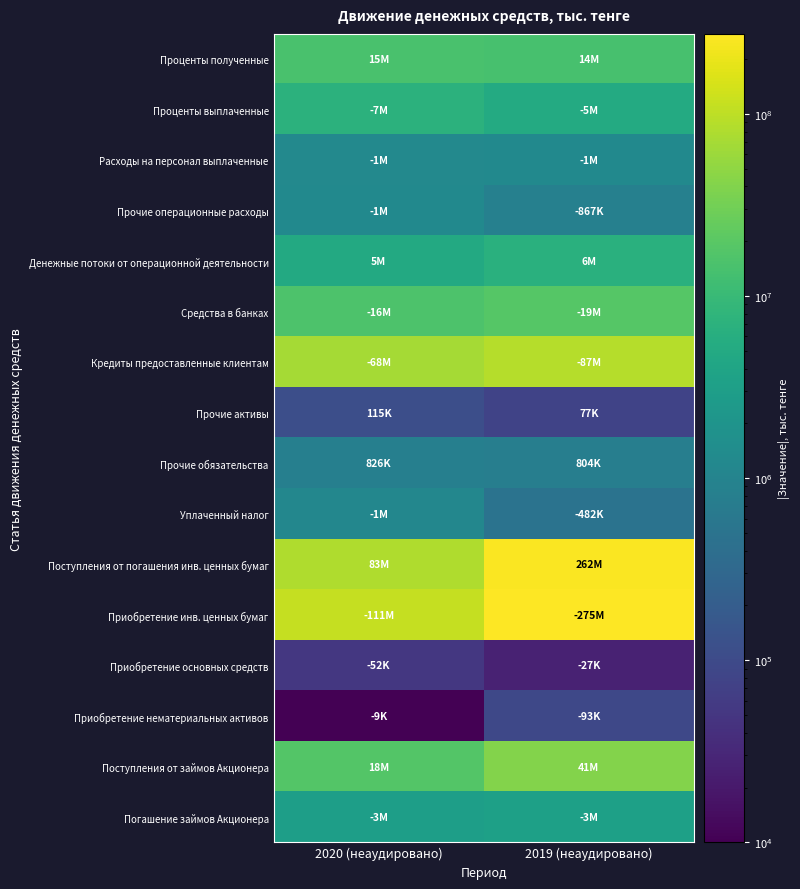

Reading left to right, extract all data points from this chart.

Проценты полученные: 2020 (неаудировано)=14559084	2019 (неаудировано)=13838114
Проценты выплаченные: 2020 (неаудировано)=7009606	2019 (неаудировано)=5218803
Расходы на персонал выплаченные: 2020 (неаудировано)=1212036	2019 (неаудировано)=1256315
Прочие операционные расходы: 2020 (неаудировано)=1276338	2019 (неаудировано)=867426
Денежные потоки от операционной деятельности: 2020 (неаудировано)=5061104	2019 (неаудировано)=6495570
Средства в банках: 2020 (неаудировано)=16006381	2019 (неаудировано)=18839393
Кредиты предоставленные клиентам: 2020 (неаудировано)=68318520	2019 (неаудировано)=87490941
Прочие активы: 2020 (неаудировано)=114705	2019 (неаудировано)=77112
Прочие обязательства: 2020 (неаудировано)=825769	2019 (неаудировано)=803887
Уплаченный налог: 2020 (неаудировано)=1115051	2019 (неаудировано)=482337
Поступления от погашения инв. ценных бумаг: 2020 (неаудировано)=83049998	2019 (неаудировано)=262176976
Приобретение инв. ценных бумаг: 2020 (неаудировано)=111343294	2019 (неаудировано)=275466269
Приобретение основных средств: 2020 (неаудировано)=51682	2019 (неаудировано)=26654
Приобретение нематериальных активов: 2020 (неаудировано)=9487	2019 (неаудировано)=92512
Поступления от займов Акционера: 2020 (неаудировано)=17643702	2019 (неаудировано)=41071695
Погашение займов Акционера: 2020 (неаудировано)=3115193	2019 (неаудировано)=3288592